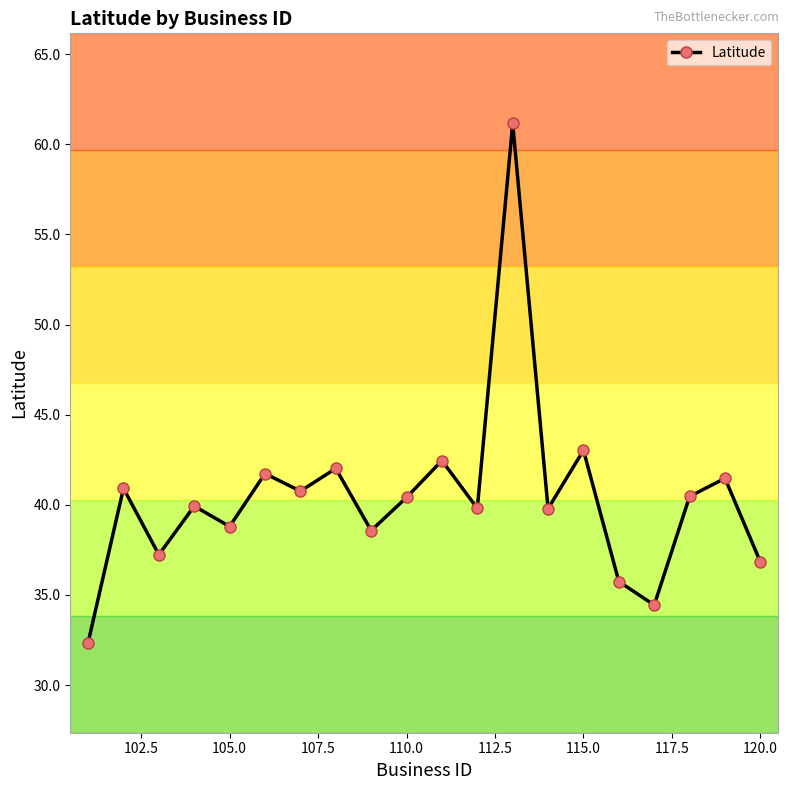

What is the sum of all values?

807.9